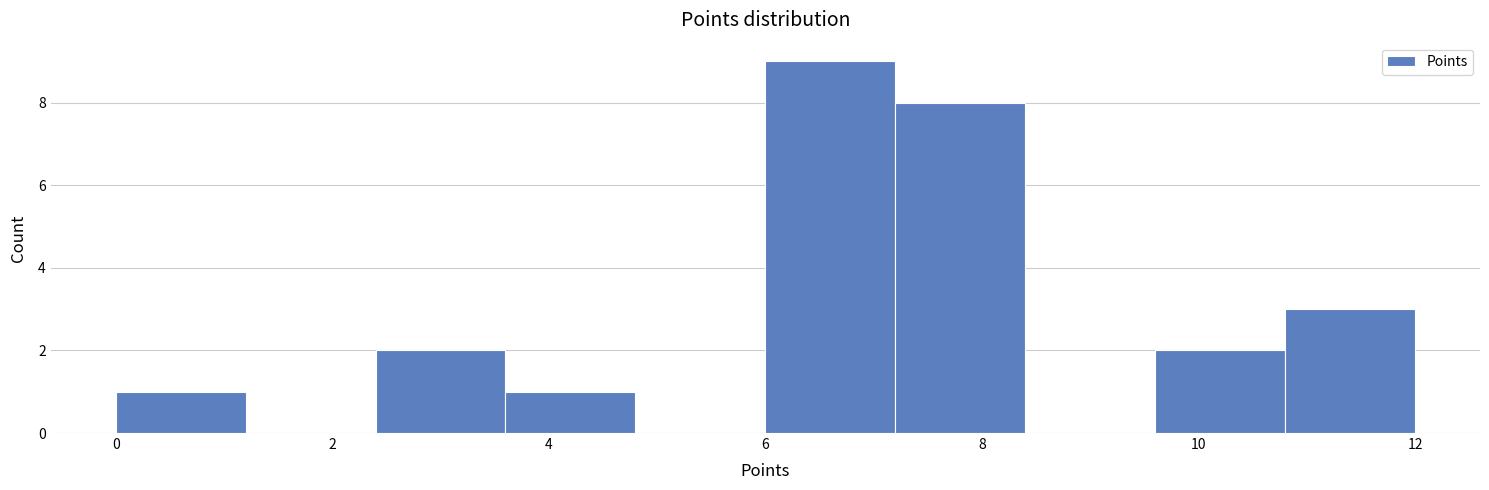

Reading left to right, list every bar in this chart as the range it spans on the x-axis followed by its height. The values are not printed on the chart, so give them approximately, as read against the axis.

0.0 to 1.2: 1
1.2 to 2.4: 0
2.4 to 3.6: 2
3.6 to 4.8: 1
4.8 to 6.0: 0
6.0 to 7.2: 9
7.2 to 8.4: 8
8.4 to 9.6: 0
9.6 to 10.8: 2
10.8 to 12.0: 3